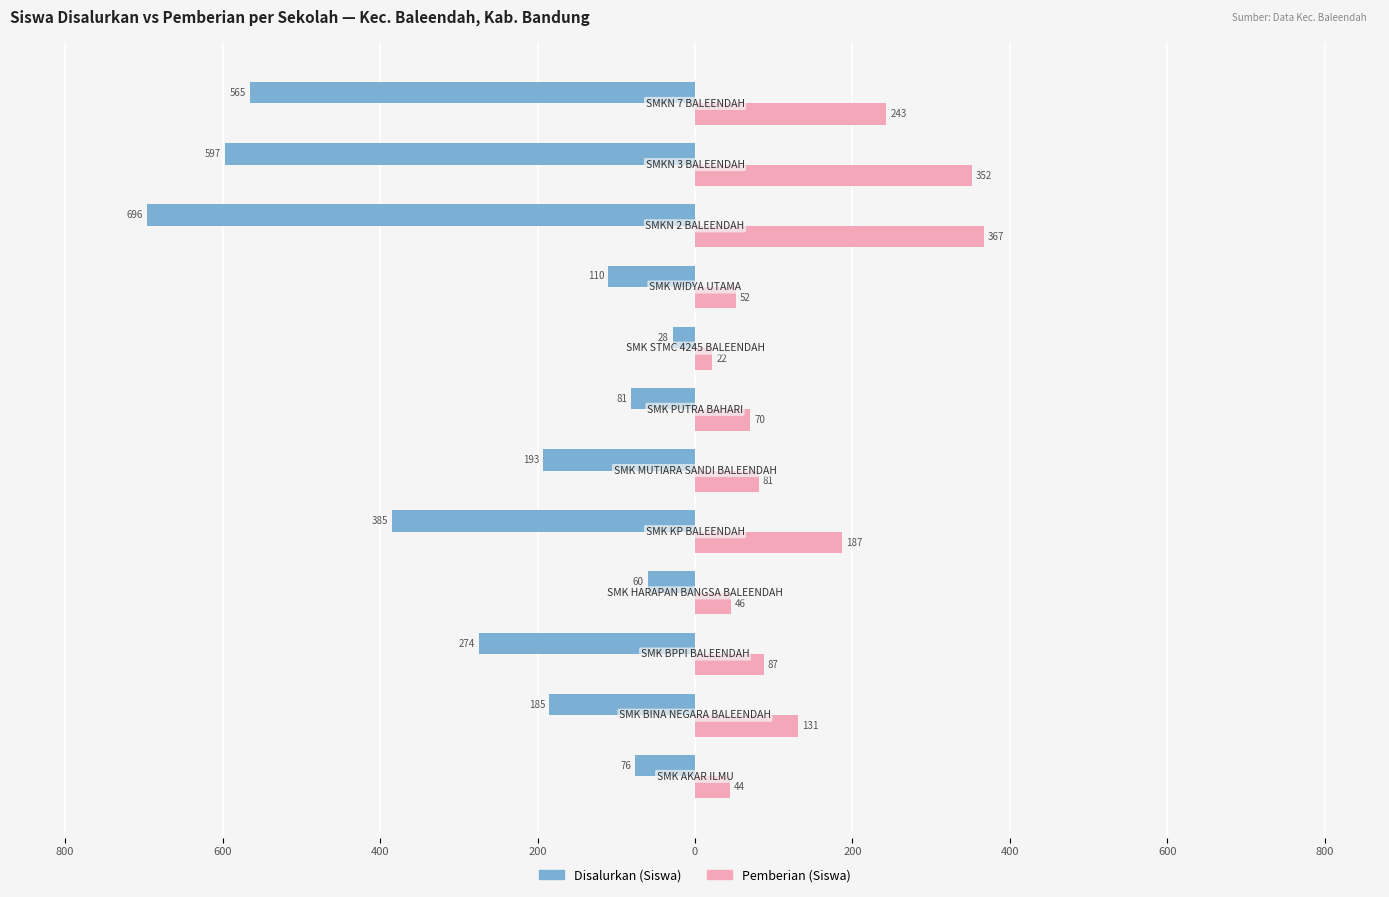

What is the value of the Disalurkan (Siswa) bar at the 1st from the left?

-76